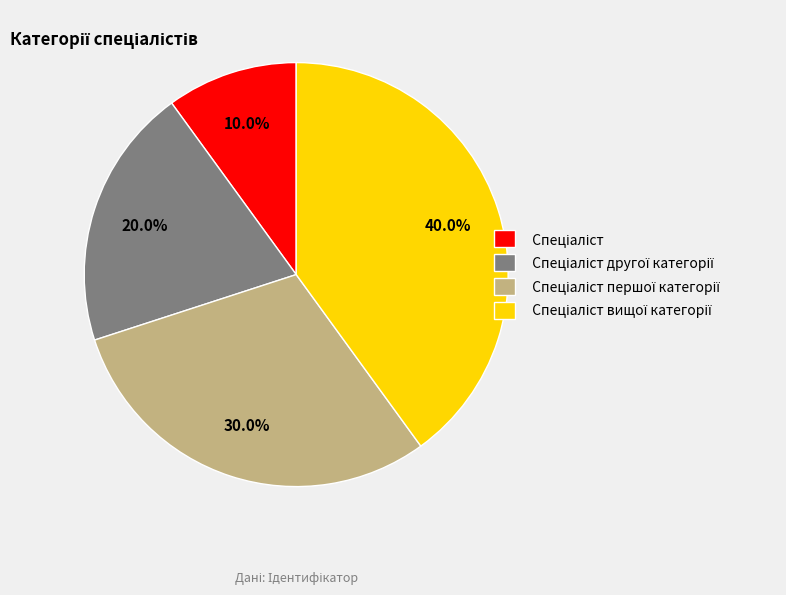

Is there a majority slice in this chart?

No